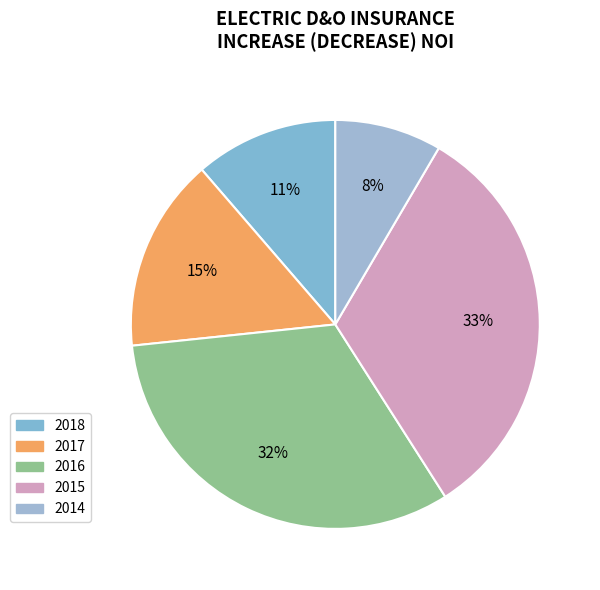

Rank the categories by value from highest to lowest.

2015, 2016, 2017, 2018, 2014